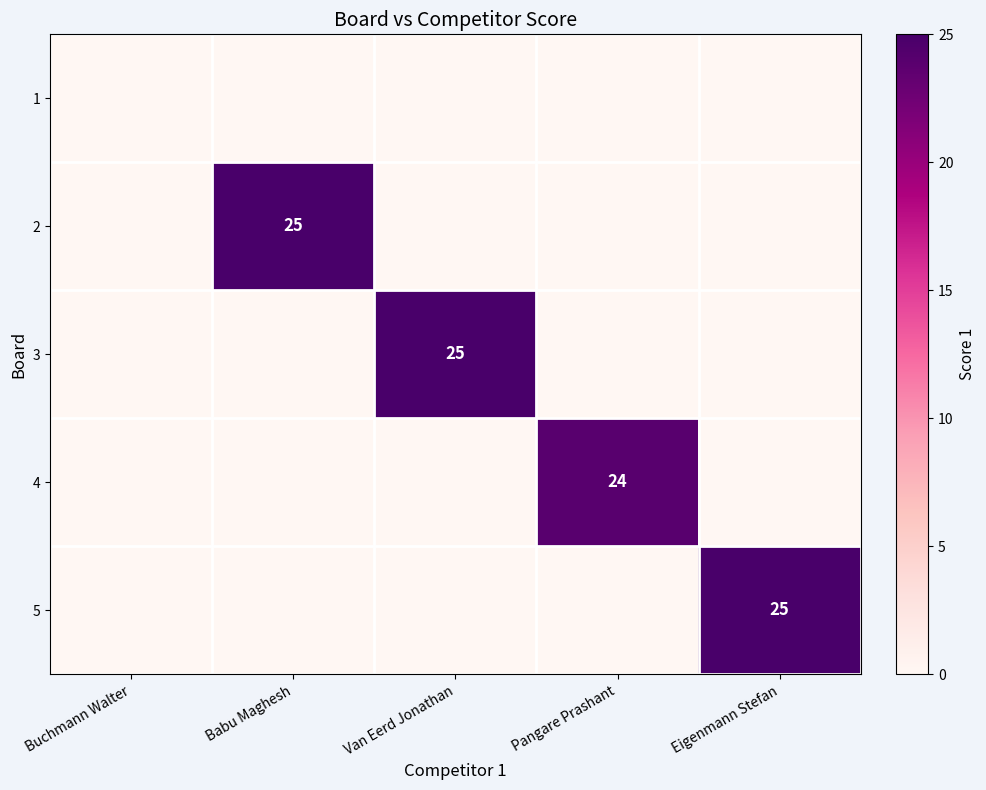

Is the value of 4 at Pangare Prashant greater than the value of 5 at Eigenmann Stefan?

No